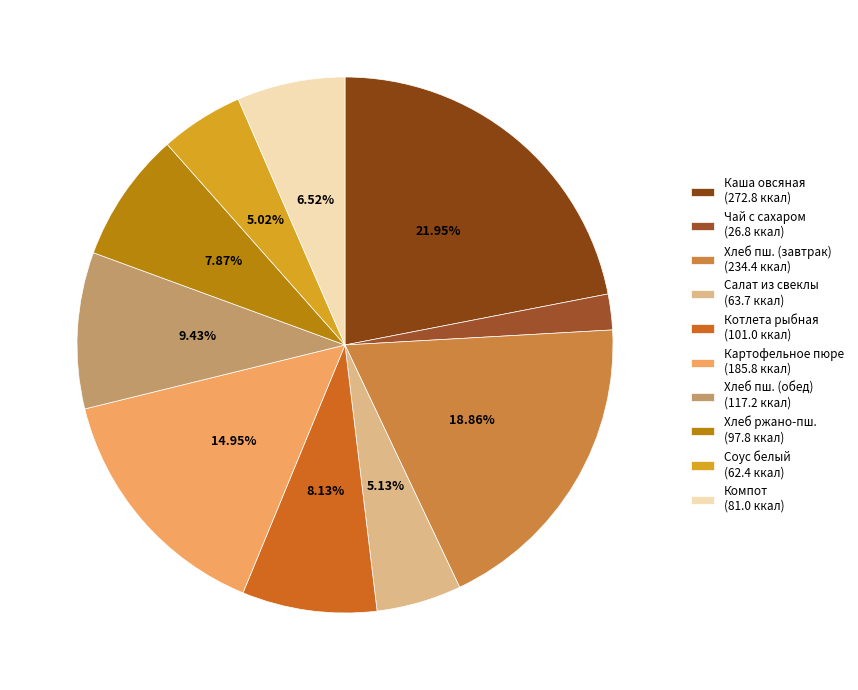

How many slices are in this pie chart?

10